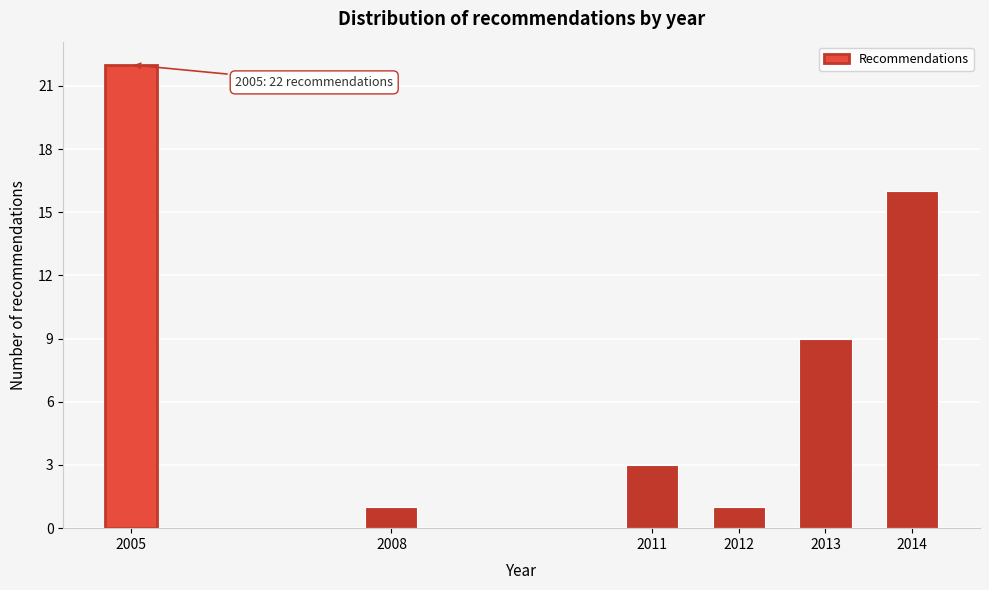

Reading left to right, transcribe all the data shown in this chart.

2005=22	2008=1	2011=3	2012=1	2013=9	2014=16